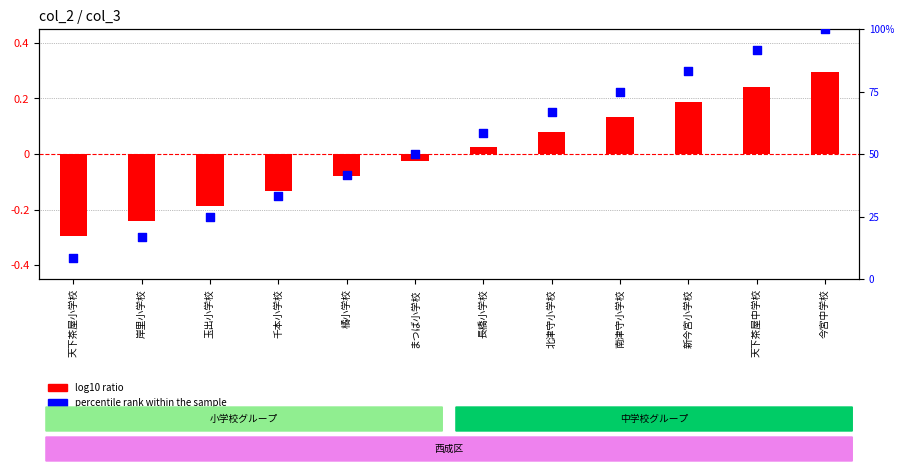

Is the value of log10 ratio at 今宮中学校 greater than the value of percentile rank within the sample at 千本小学校?

No